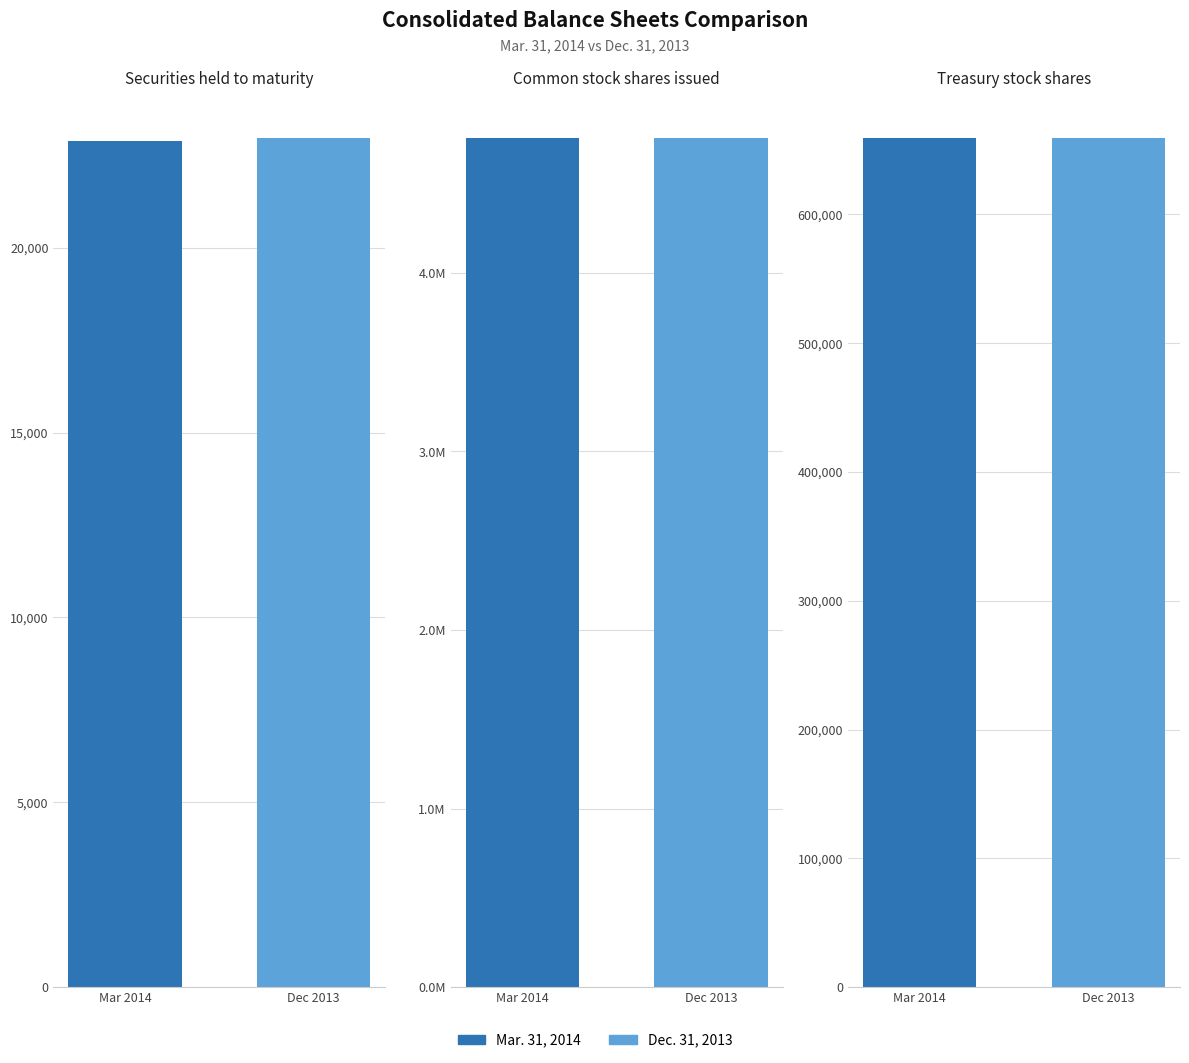

How many groups of bars are there?

3